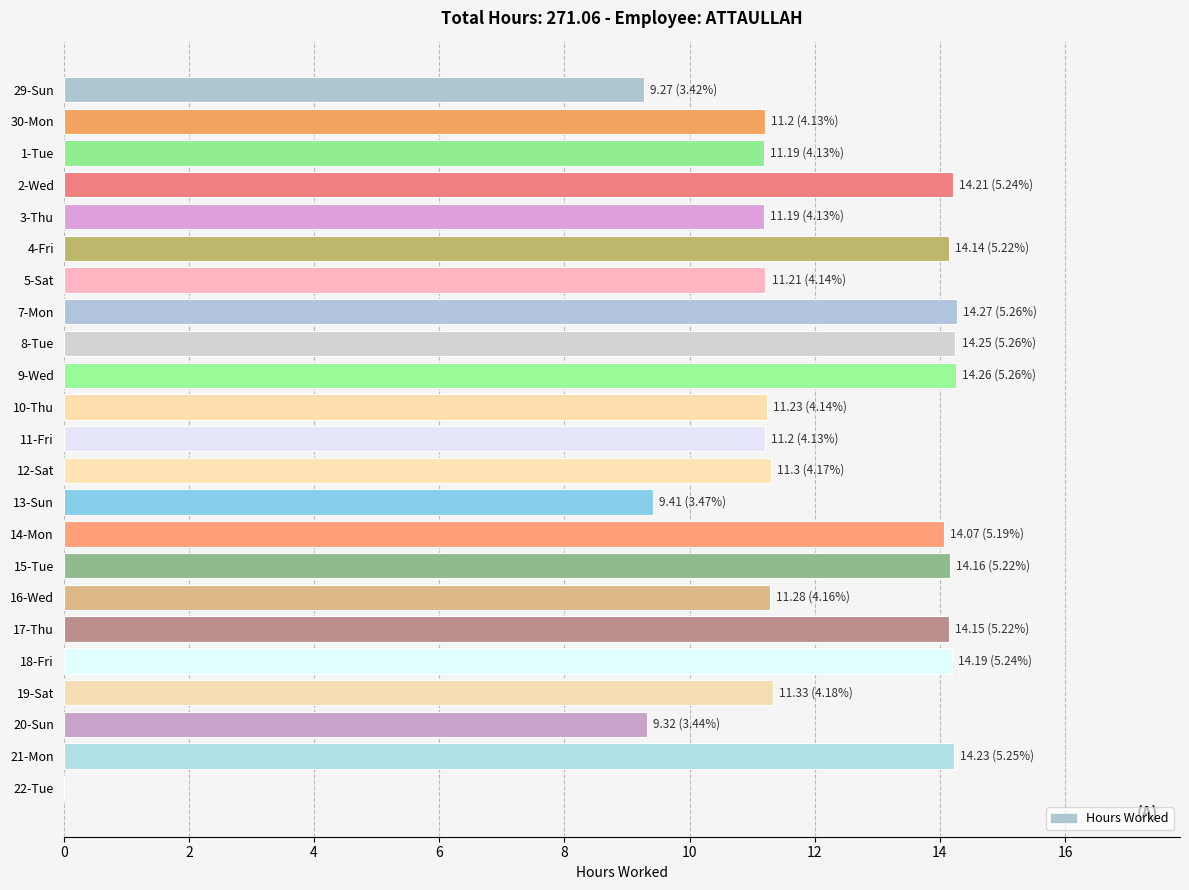

The chart shows a value of 17.8 at 3-Thu. True or false?

False